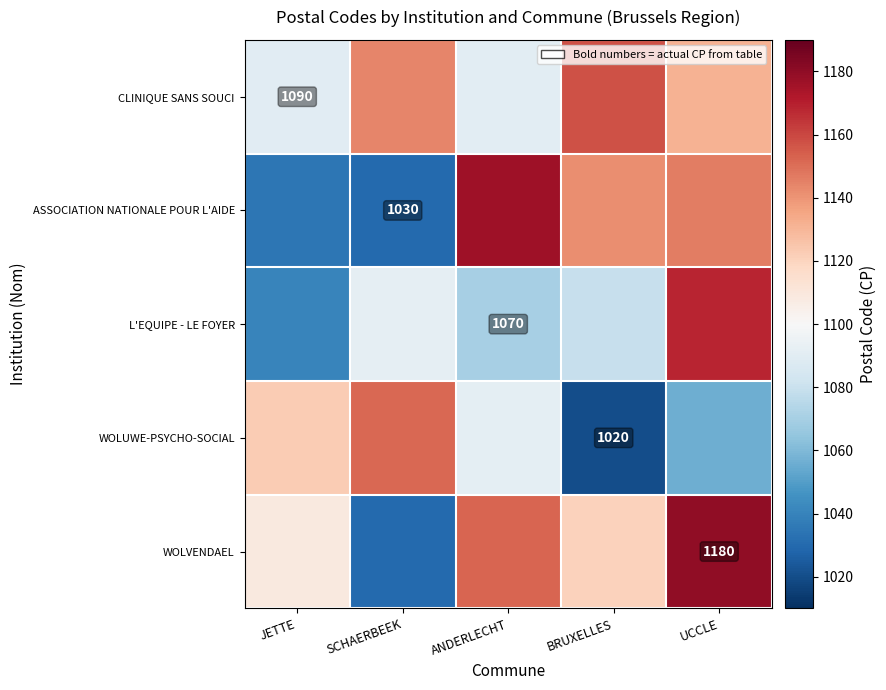

Rank the series at ANDERLECHT from lowest to highest value.

L'EQUIPE - LE FOYER, CLINIQUE SANS SOUCI, WOLUWE-PSYCHO-SOCIAL, WOLVENDAEL, ASSOCIATION NATIONALE POUR L'AIDE